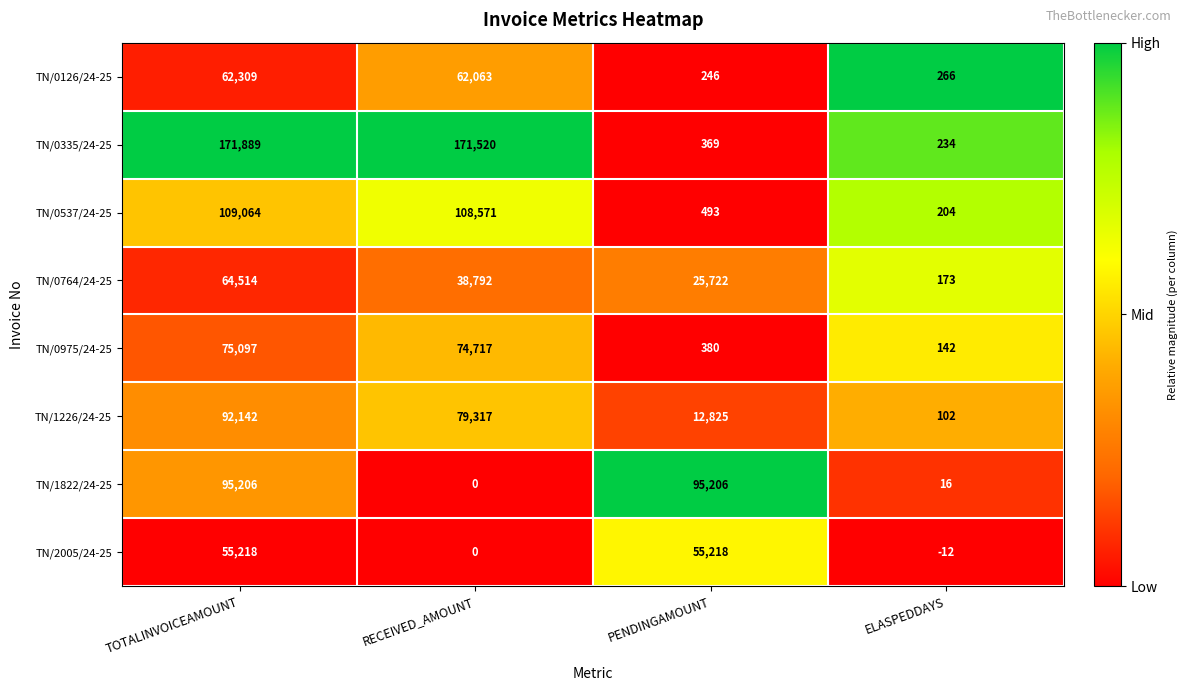

The TN/0537/24-25 series shows 181704 at RECEIVED_AMOUNT. True or false?

False